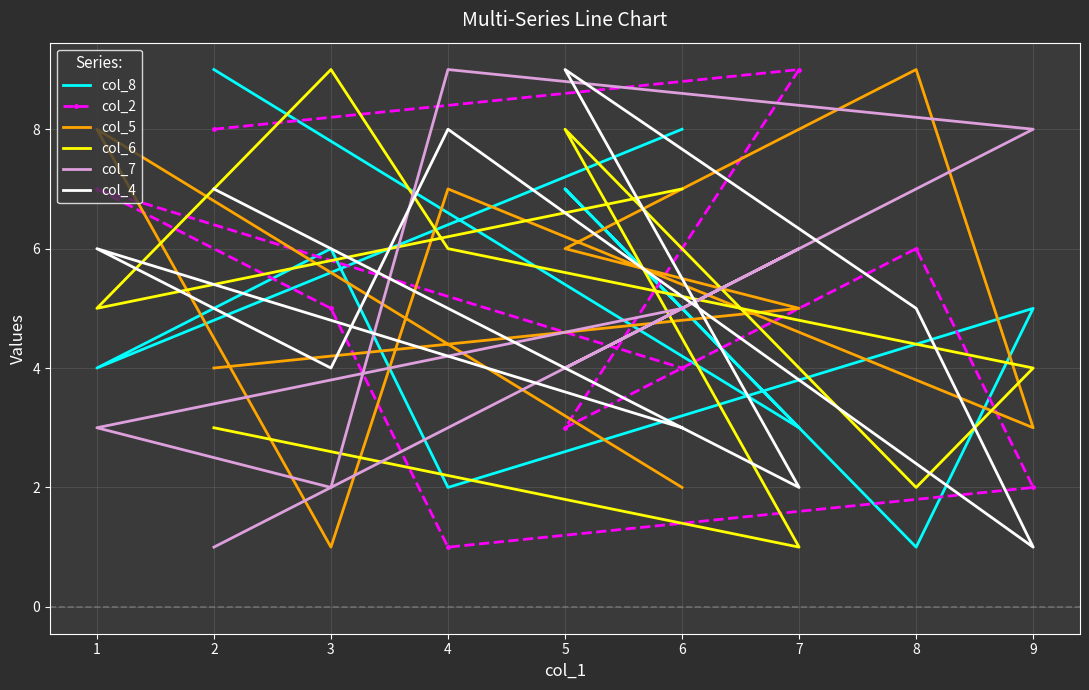

In col_7, how many points are lower than both neighbors (excluding endpoints)?

2